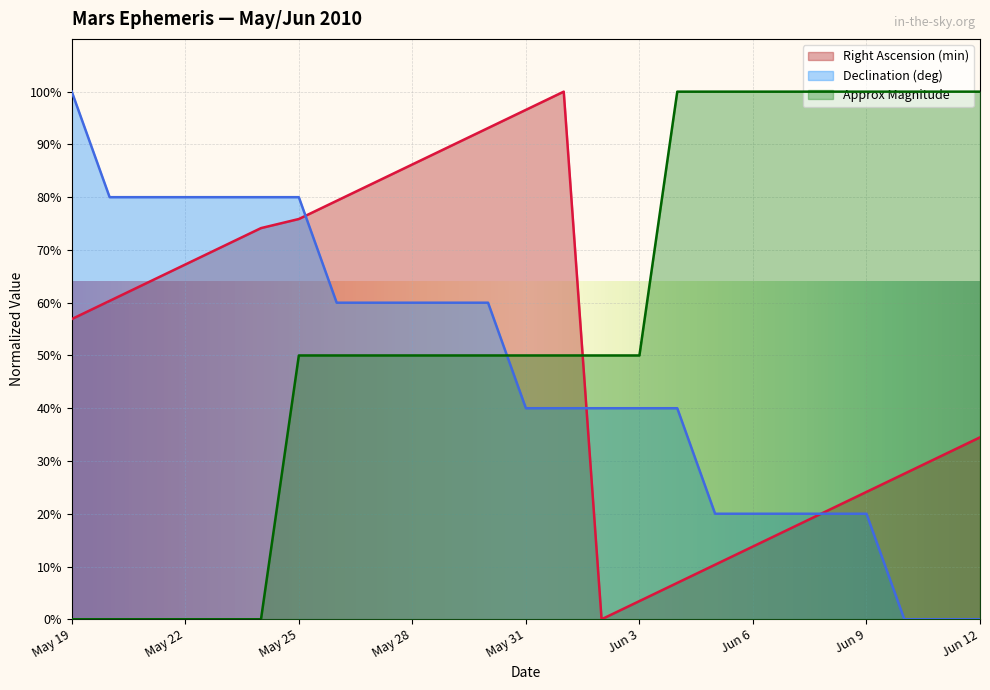

Which series changed the most between May 26 and Jun 2?

Right Ascension (min)